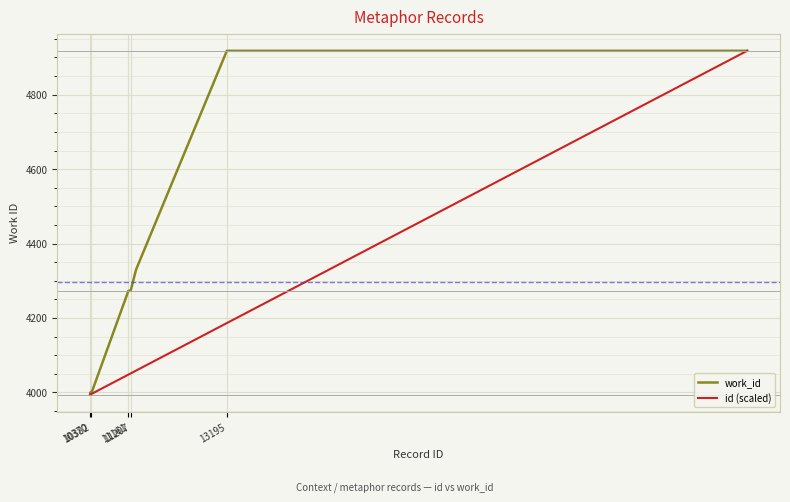

List the series in order of their overall mean, lowest first.

id (scaled), work_id